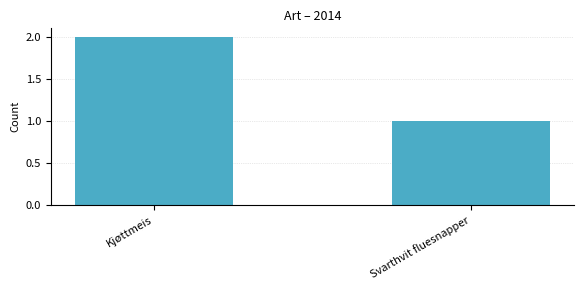

At which category does the chart reach its peak across all series?

Kjøttmeis